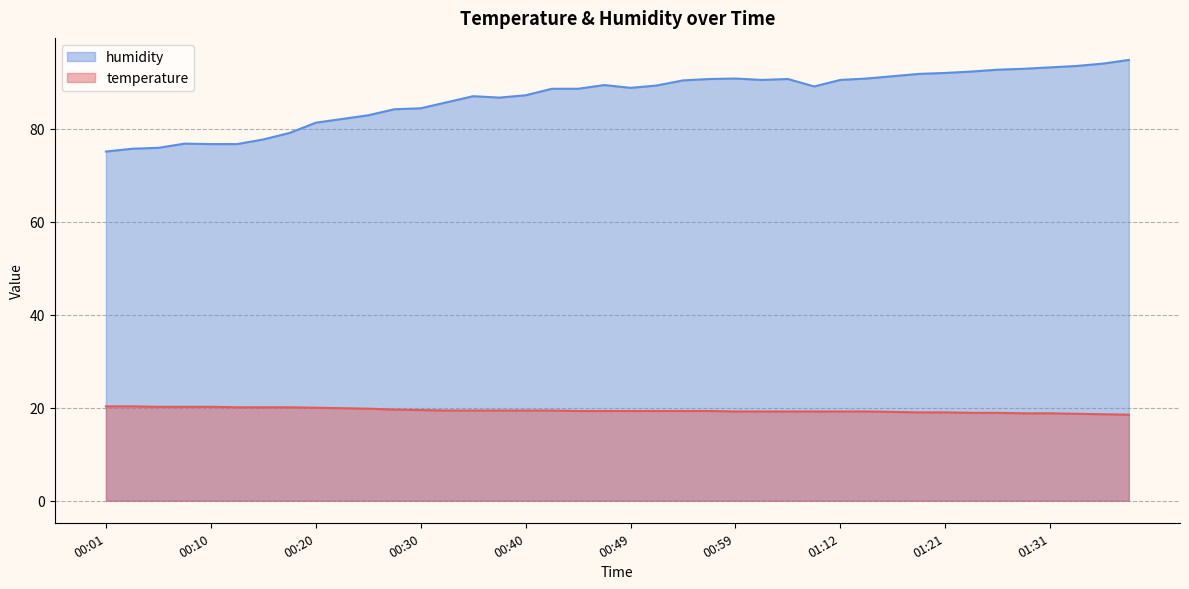

What is the label of the 38th point from the right?

00:05